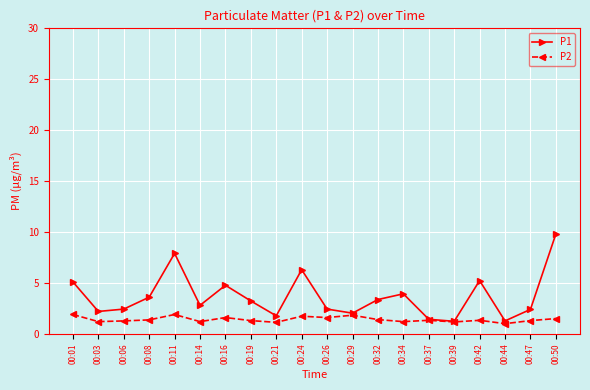

The value of P1 at 00:01 is 5.1. True or false?

True